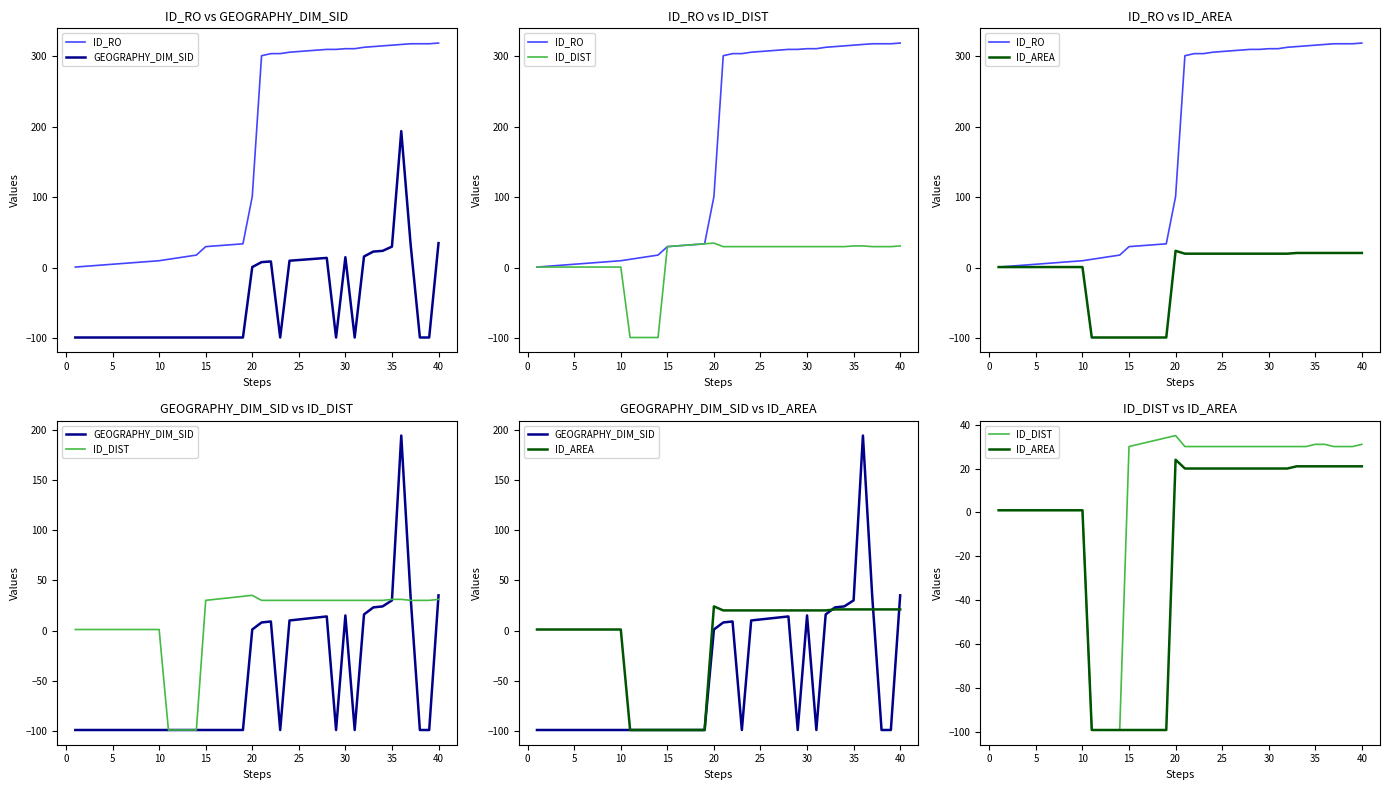

What is the difference between the maximum and minimum values in the ID_RO series?

318